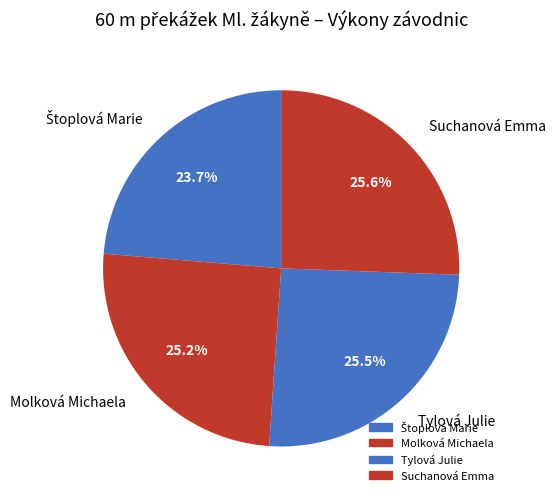

Count the number of slices in the pie.

4